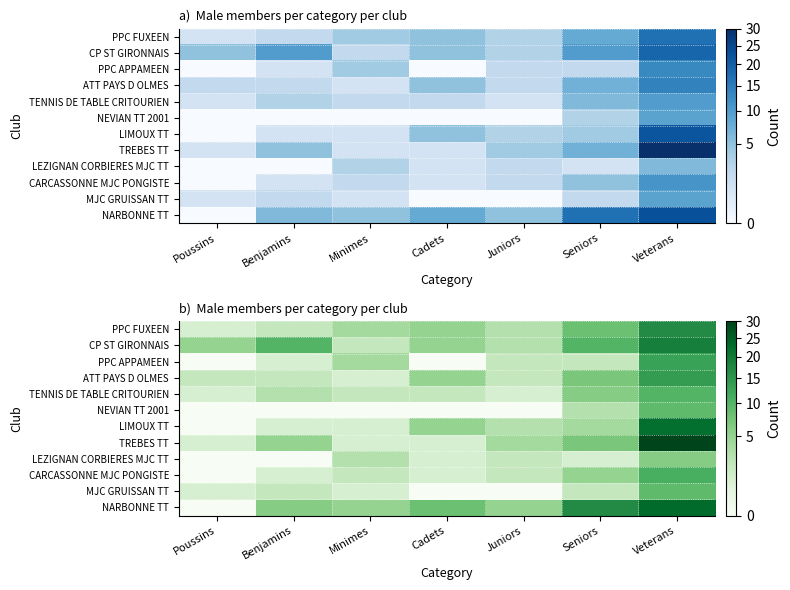

What is the difference between the maximum and minimum values in the TREBES TT series?

29